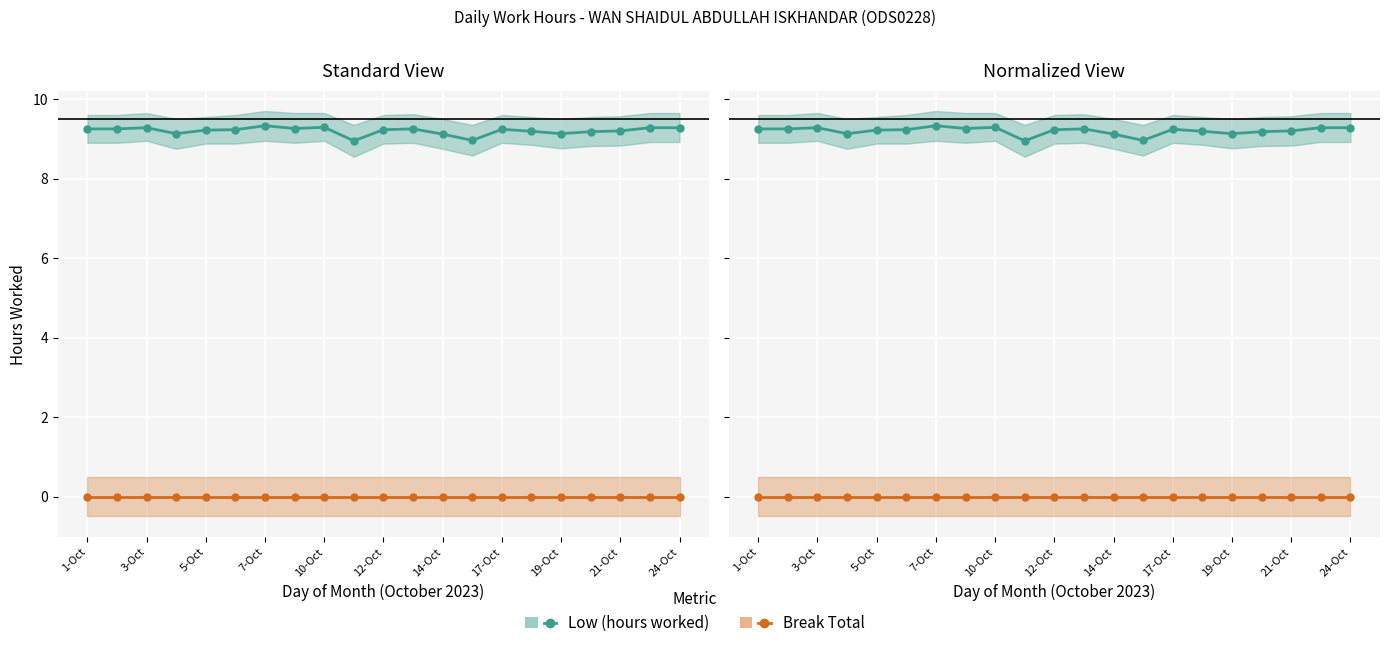

Reading left to right, extract all data points from this chart.

Low (hours worked): 9.2	9.2	9.3	9.1	9.2	9.2	9.3	9.3	9.3	8.9	9.2	9.2	9.1	9.0	9.2	9.2	9.1	9.2	9.2	9.3	9.3
Break Total: 0.0	0.0	0.0	0.0	0.0	0.0	0.0	0.0	0.0	0.0	0.0	0.0	0.0	0.0	0.0	0.0	0.0	0.0	0.0	0.0	0.0